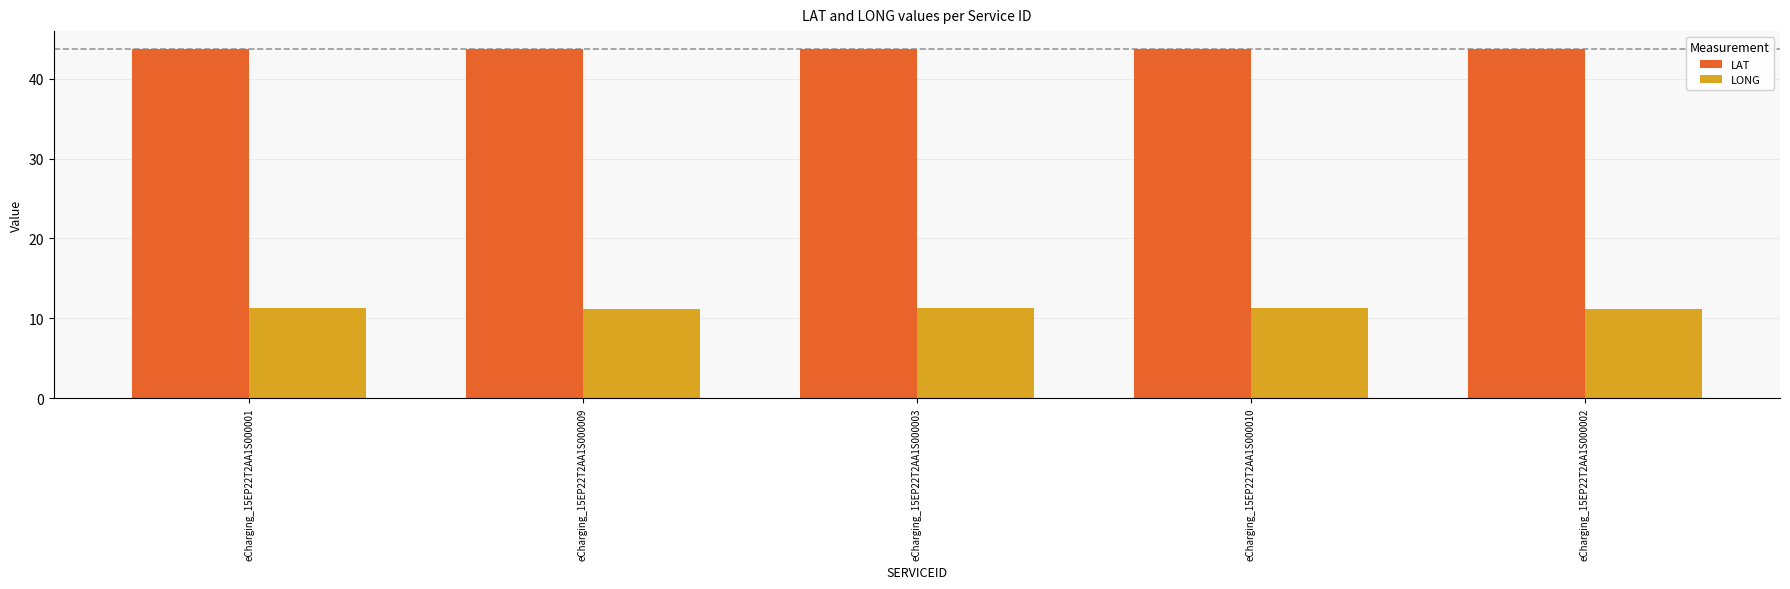

What is the label of the 3rd bar from the right?

eCharging_15EP22T2AA1S000003